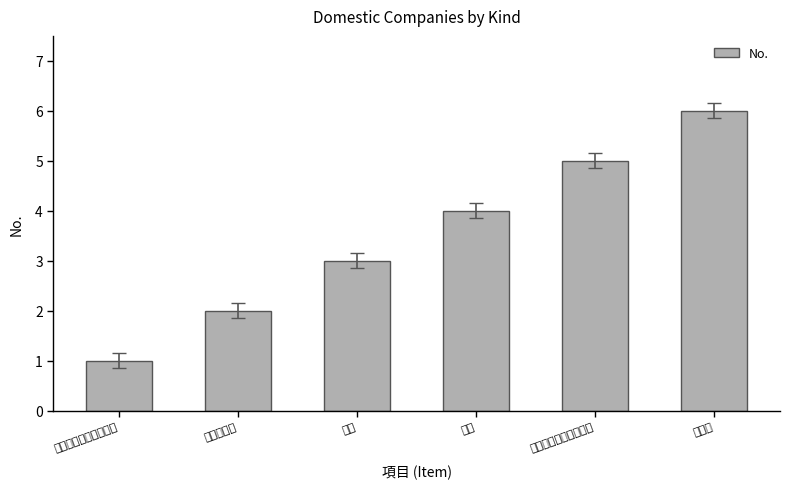

What is the difference between the values at 払込資本金又は出資額 and 水産業?

1